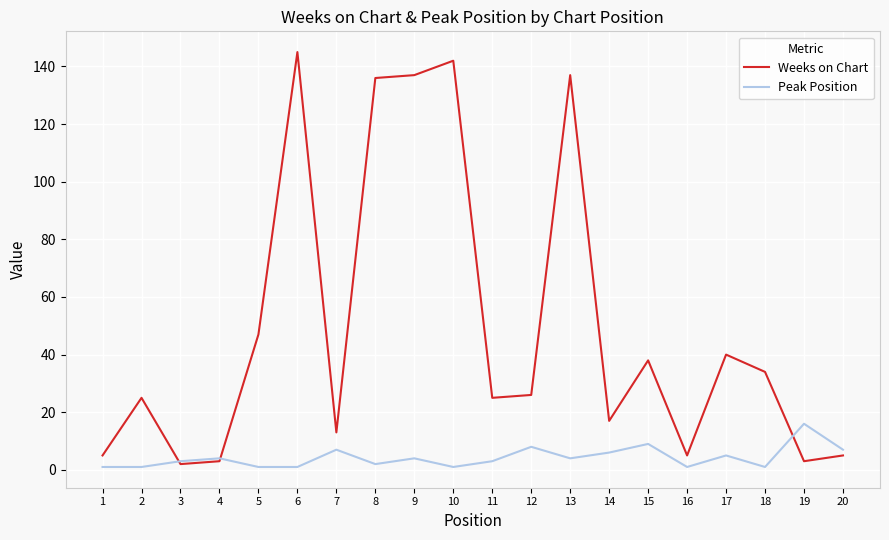

Which series has the widest spread of values?

Weeks on Chart